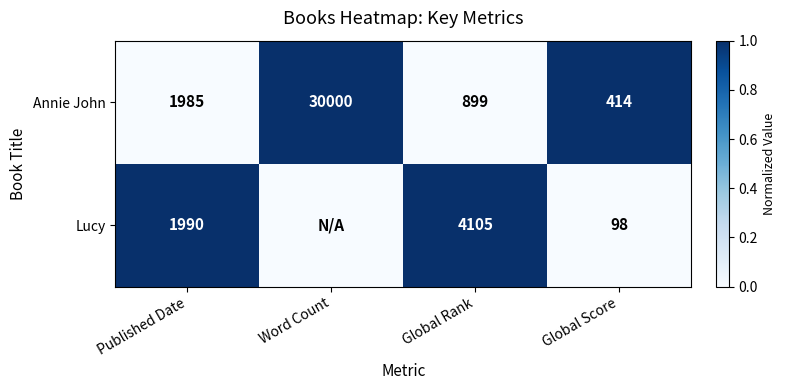

List the labels in order of Annie John value, smallest first.

Global Score, Global Rank, Published Date, Word Count